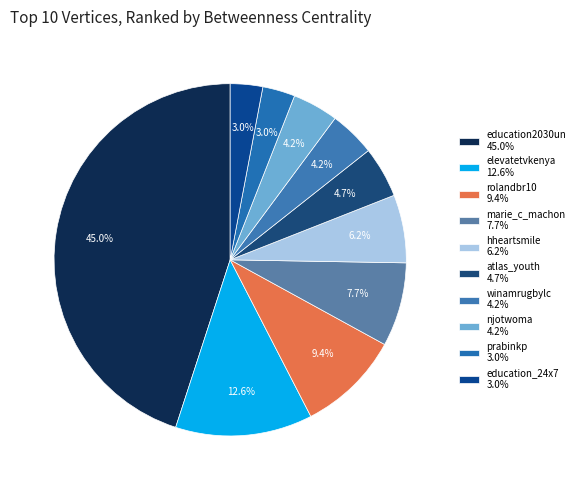

To the nearest percent, what is the difference between the prabinkp and rolandbr10 slice percentages?

6%